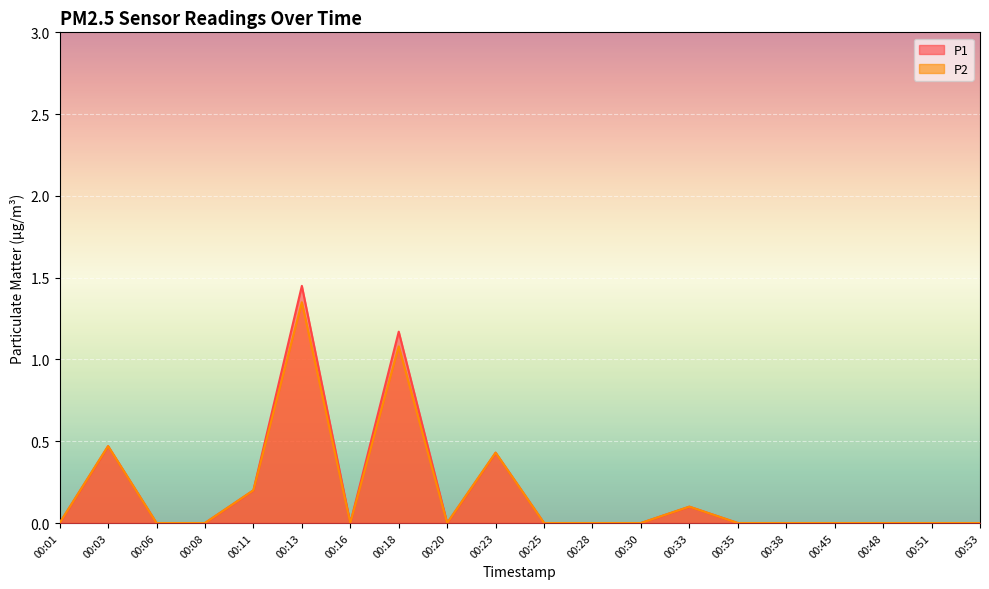

How many positive values does the P2 series have?

6